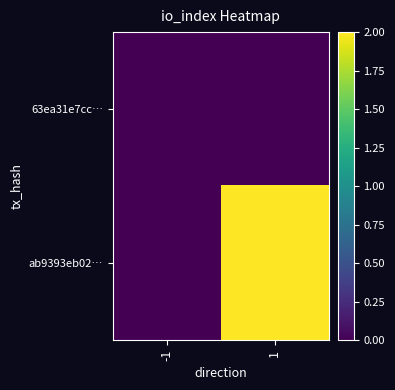

Rank the series at 1 from highest to lowest value.

ab9393eb02…, 63ea31e7cc…